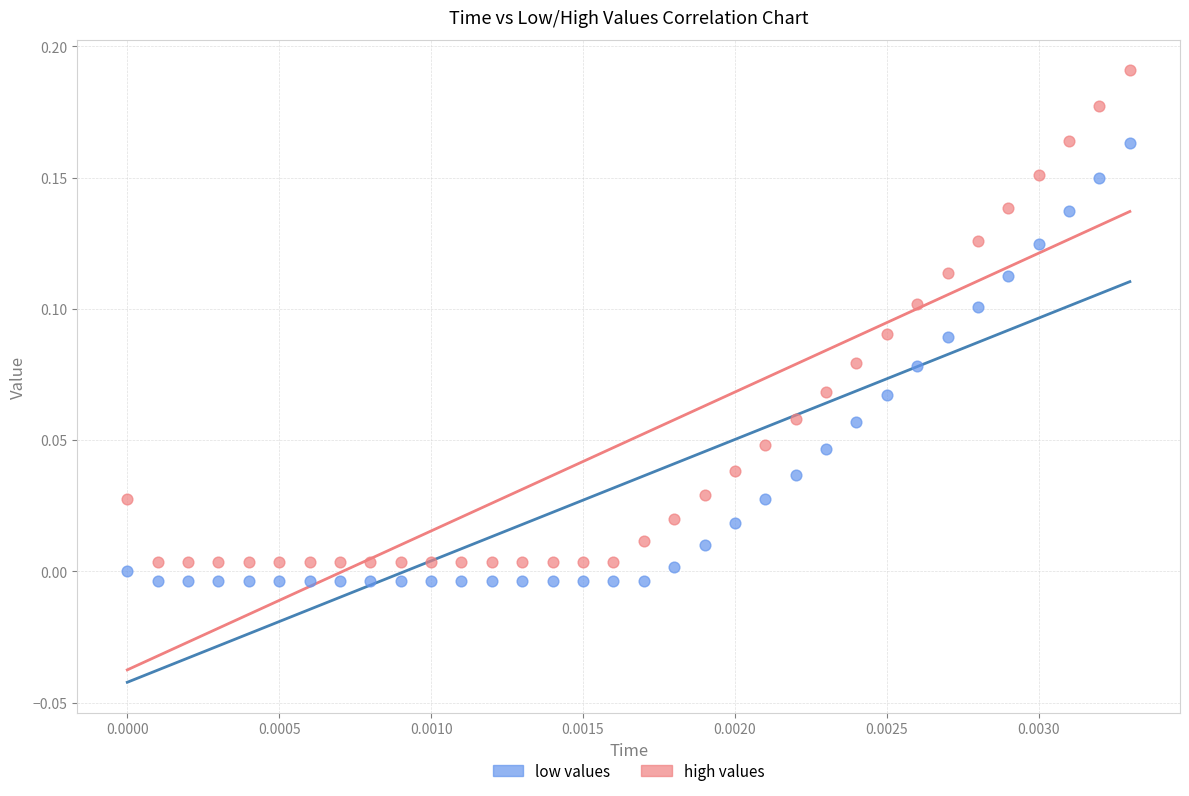

Which series has the widest spread of Y values?

high values